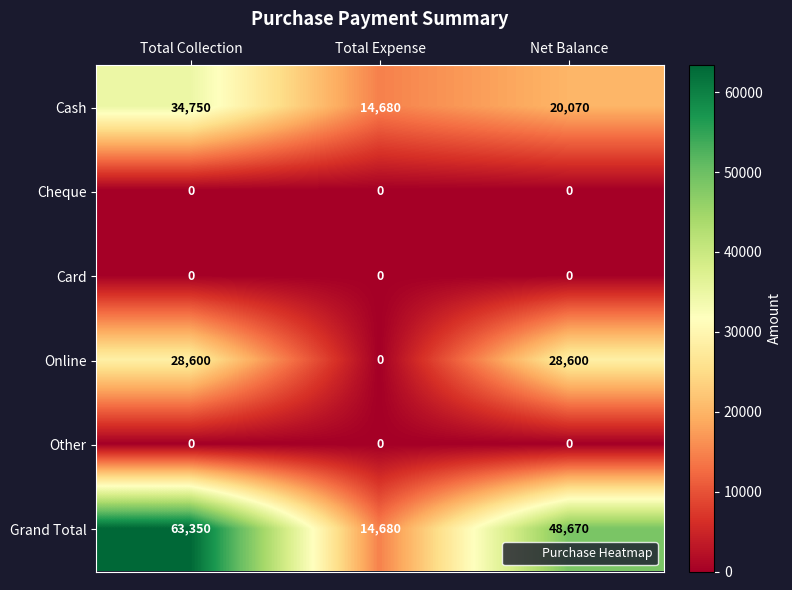

Which label corresponds to the largest value in the chart?

Total Collection